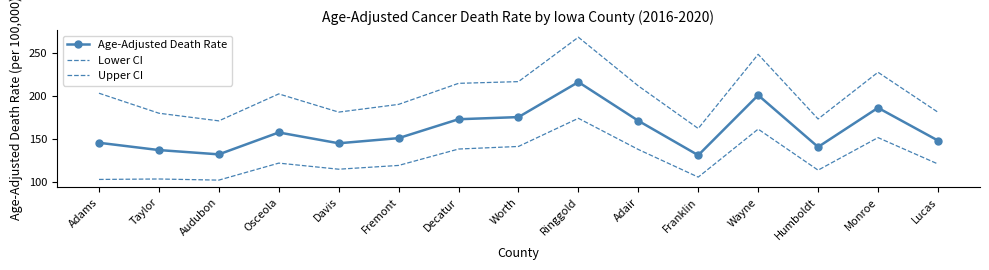

List the labels in order of Upper CI value, smallest first.

Franklin, Audubon, Humboldt, Taylor, Lucas, Davis, Fremont, Osceola, Adams, Adair, Decatur, Worth, Monroe, Wayne, Ringgold